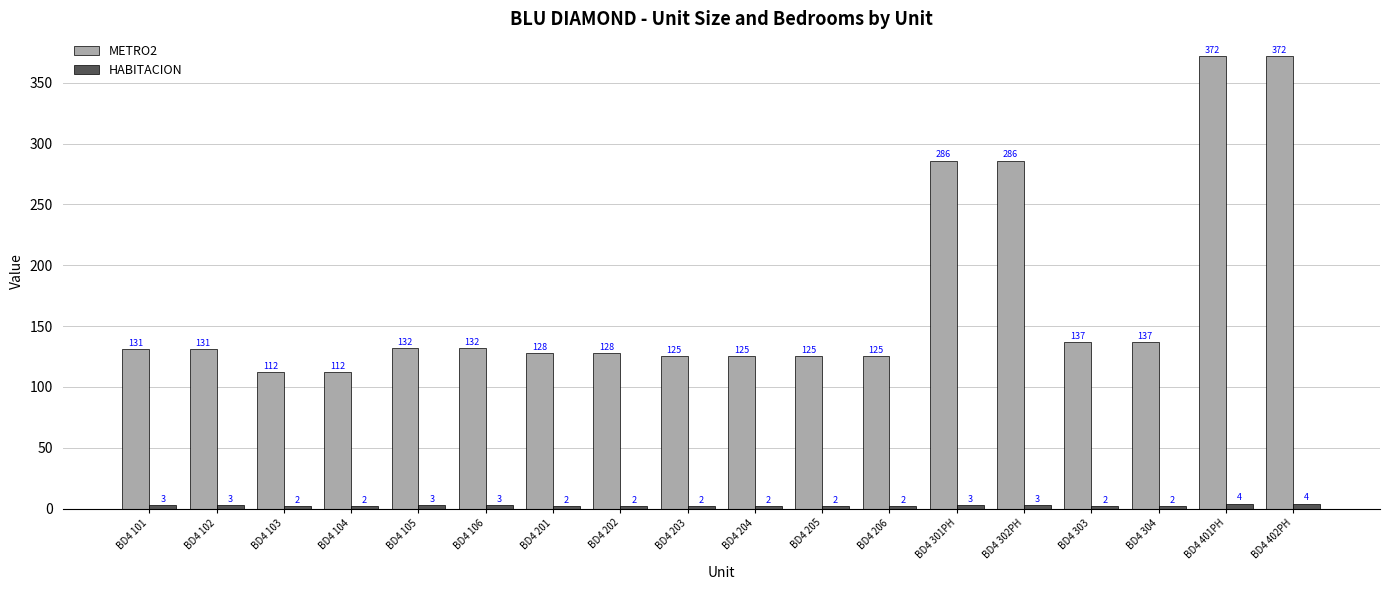

What is the difference between the maximum and minimum values in the HABITACION series?

2